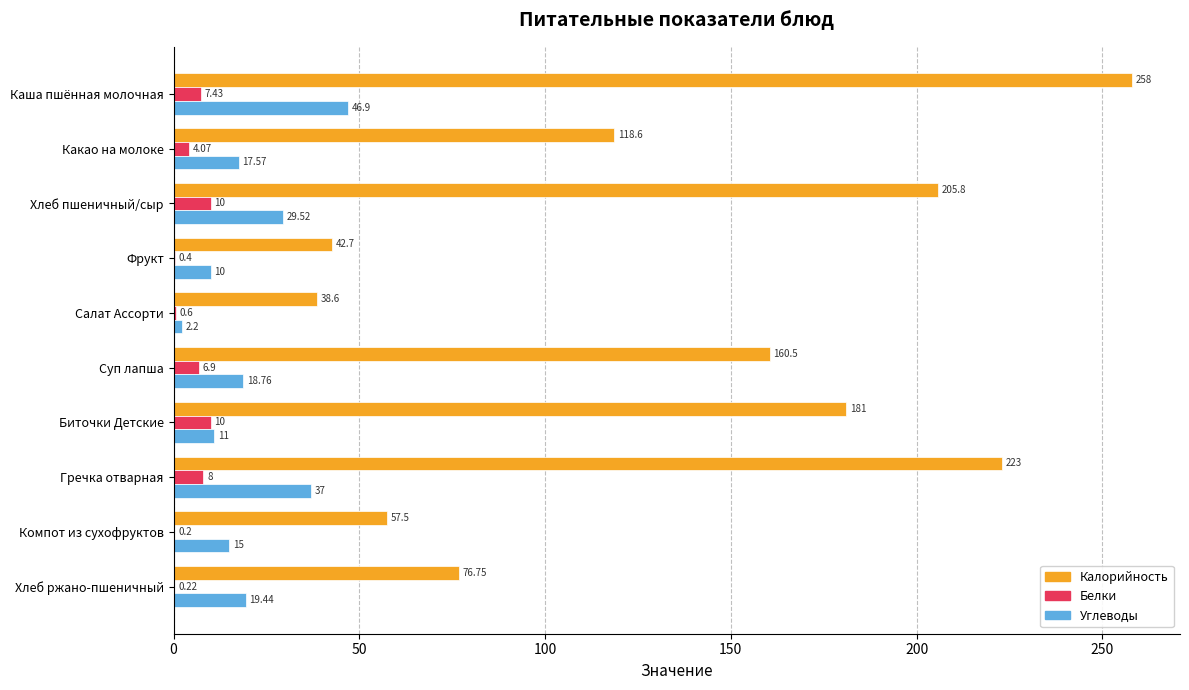

At which label is Углеводы closest to 24?

Хлеб ржано-пшеничный